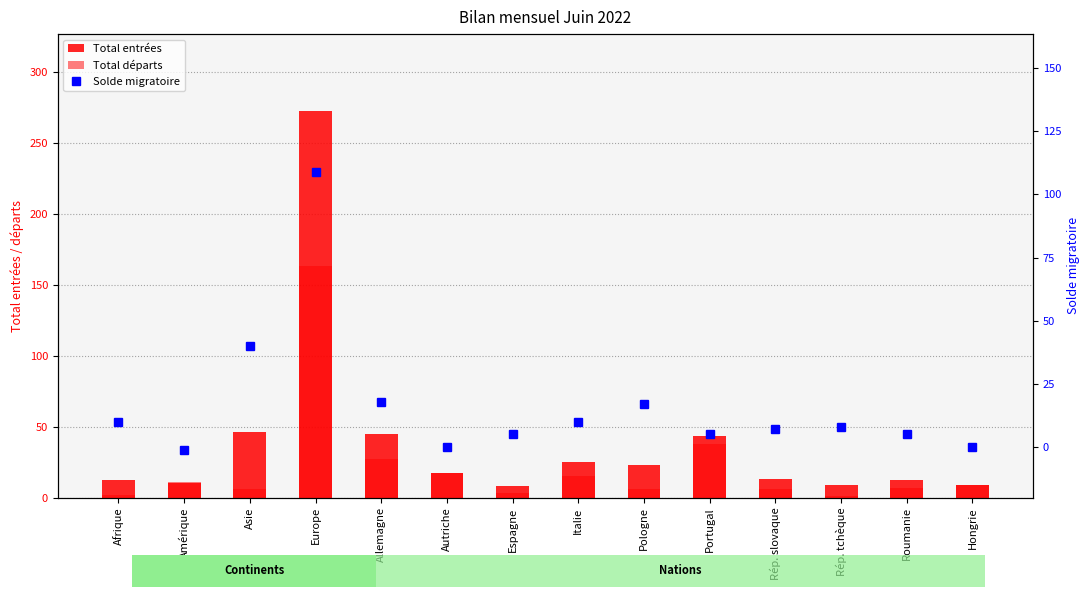

True or false: Solde migratoire has a value of 0 at Autriche.

True